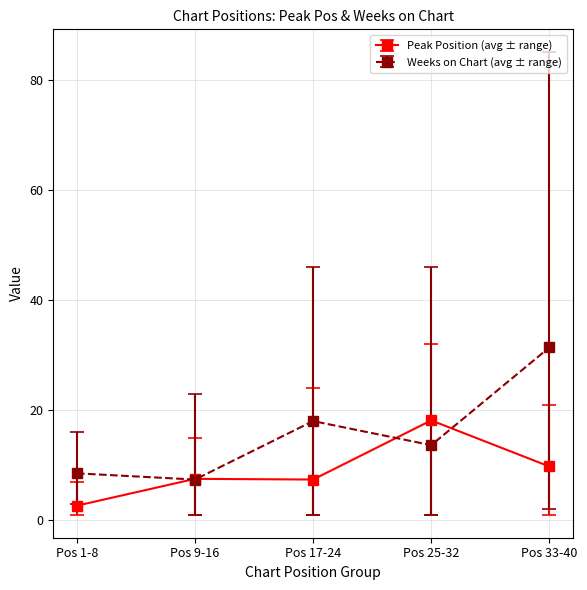

How many values in the Weeks on Chart (avg ± range) series exceed 13?

3